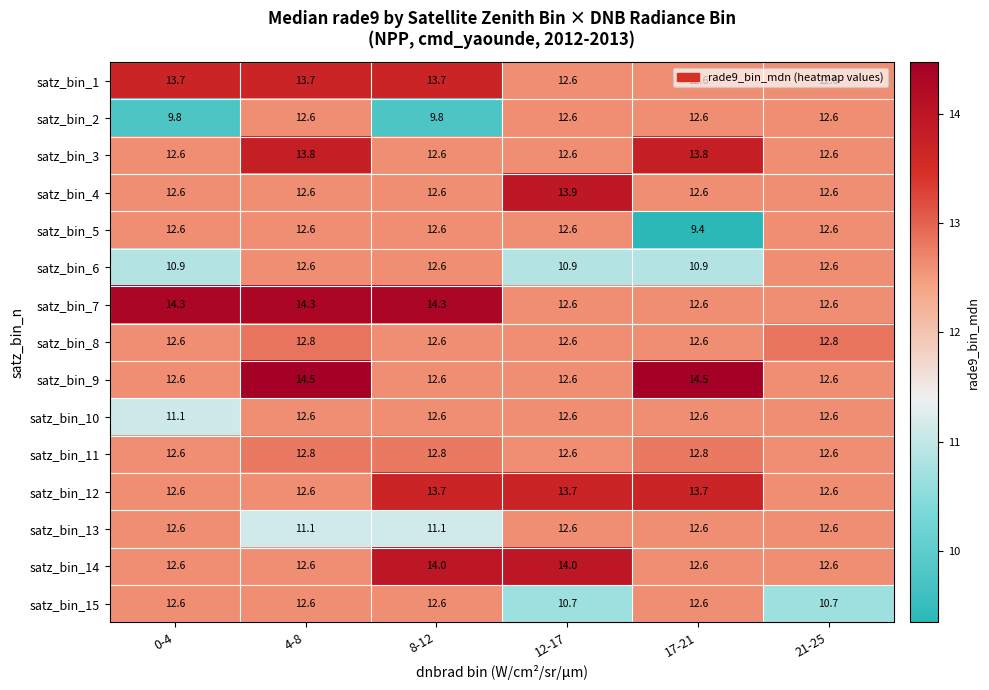

What is the sum of all satz_bin_13 values?

72.6